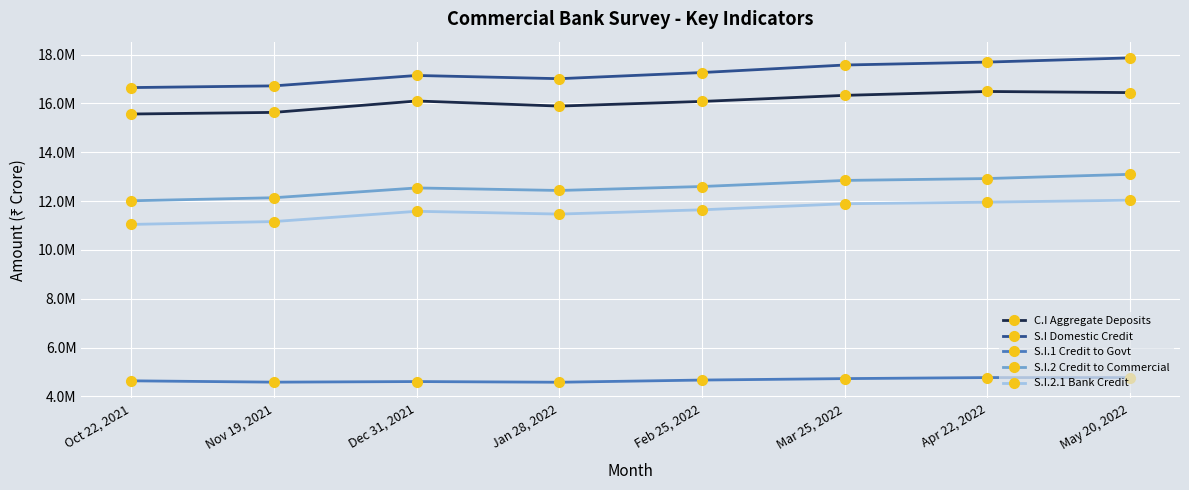

List the labels in order of C.I Aggregate Deposits value, largest first.

Apr 22, 2022, May 20, 2022, Mar 25, 2022, Dec 31, 2021, Feb 25, 2022, Jan 28, 2022, Nov 19, 2021, Oct 22, 2021